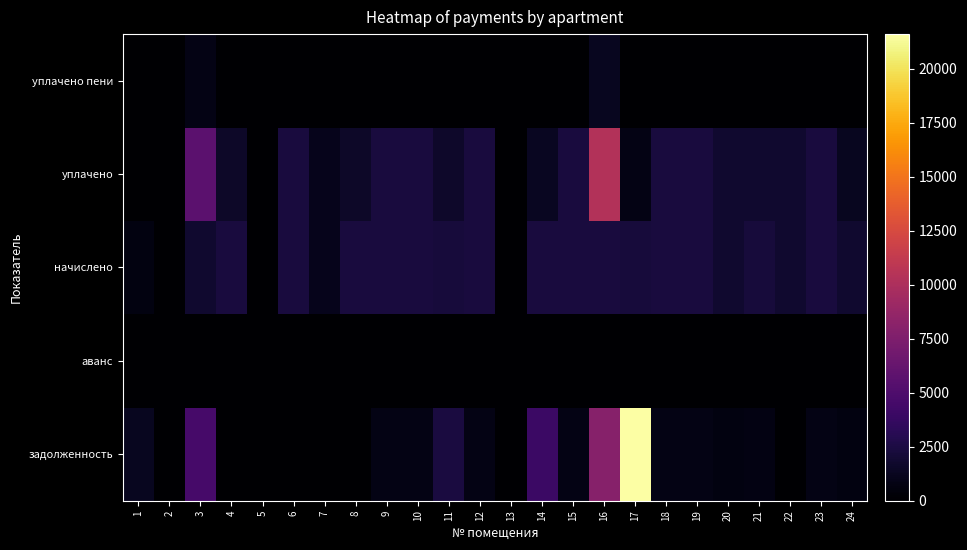

Which category has the highest value across all series?

17